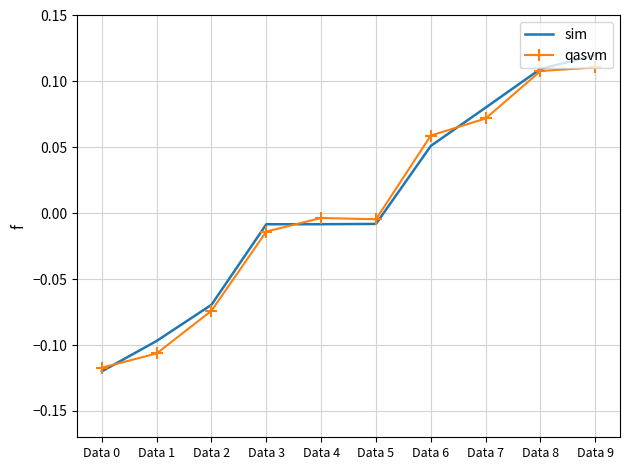

Which series has the widest spread of values?

sim